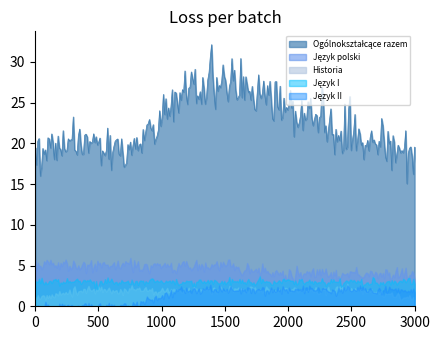

Reading left to right, list all the values displayed in this chart.

Ogólnokształcące razem: 19	20	19	26	28	25	23	20	19
Język polski: 5	5	5	5	5	4	4	4	4
Historia: 1	2	2	2	2	2	2	2	1
Język I: 3	3	3	3	3	3	3	3	3
Język II: 0	0	0	2	2	2	2	2	2